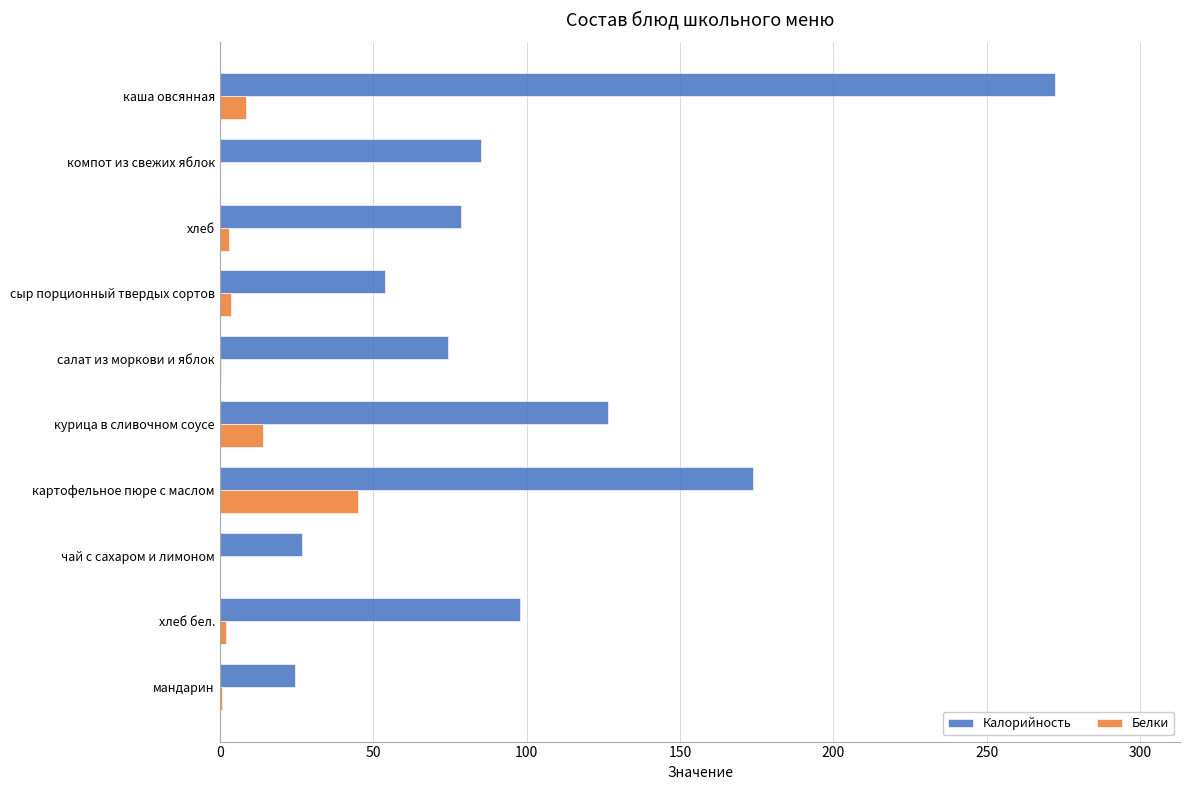

Which series has the largest range (max minus min)?

Калорийность